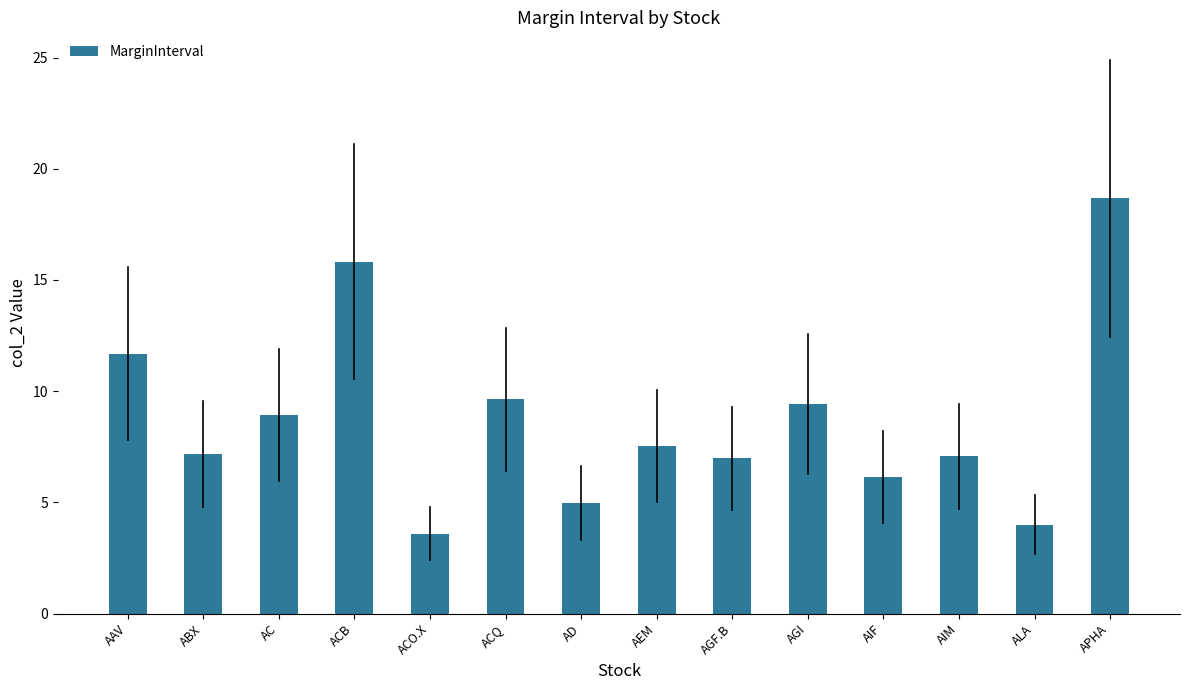

How many data points does each series have?

14